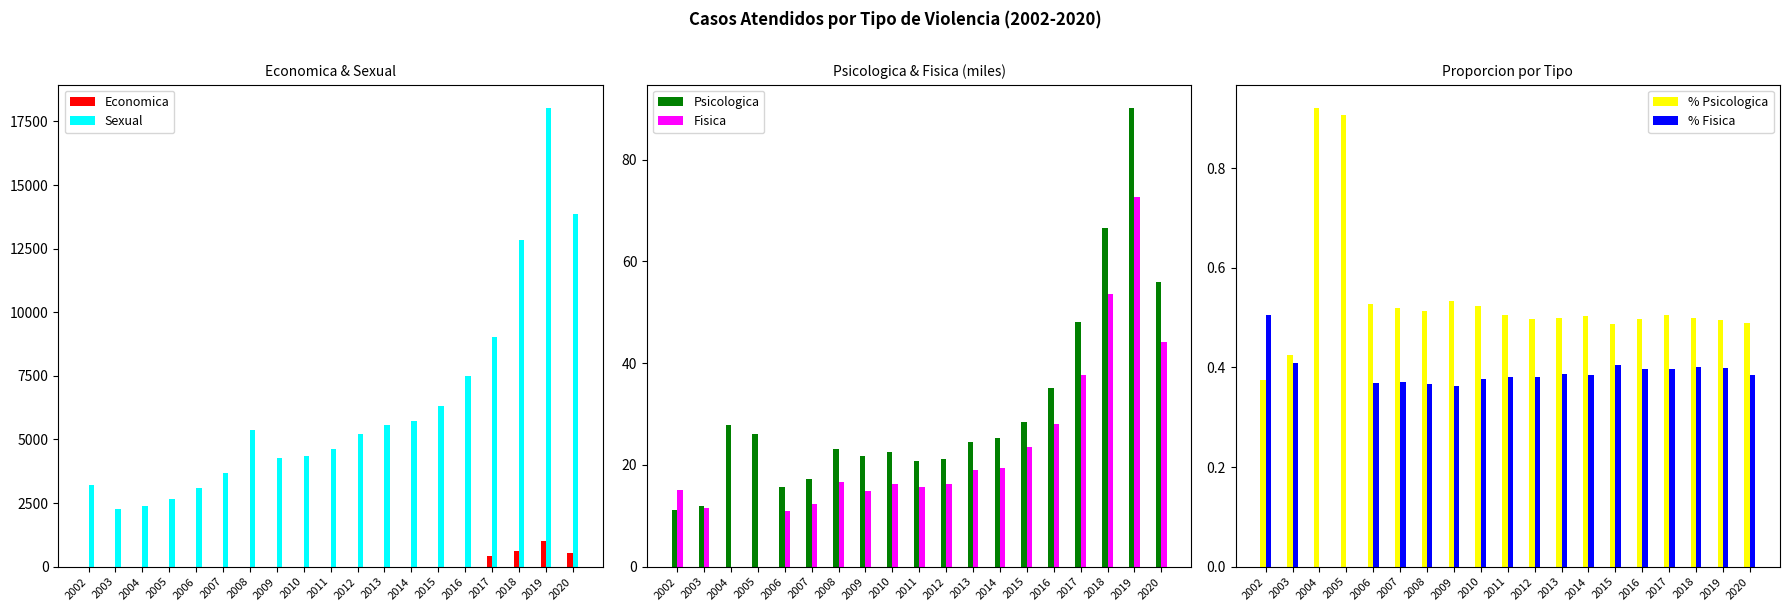

What is the difference between the second highest and minimum values in the Economica series?

623.0